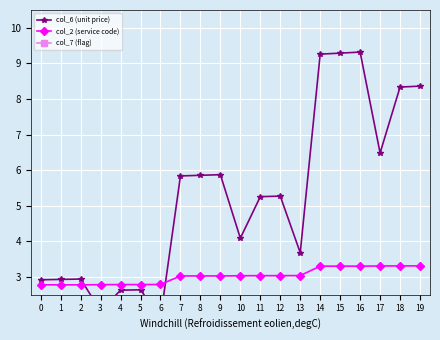

The value of col_2 (service code) at 0 is 2.8. True or false?

True